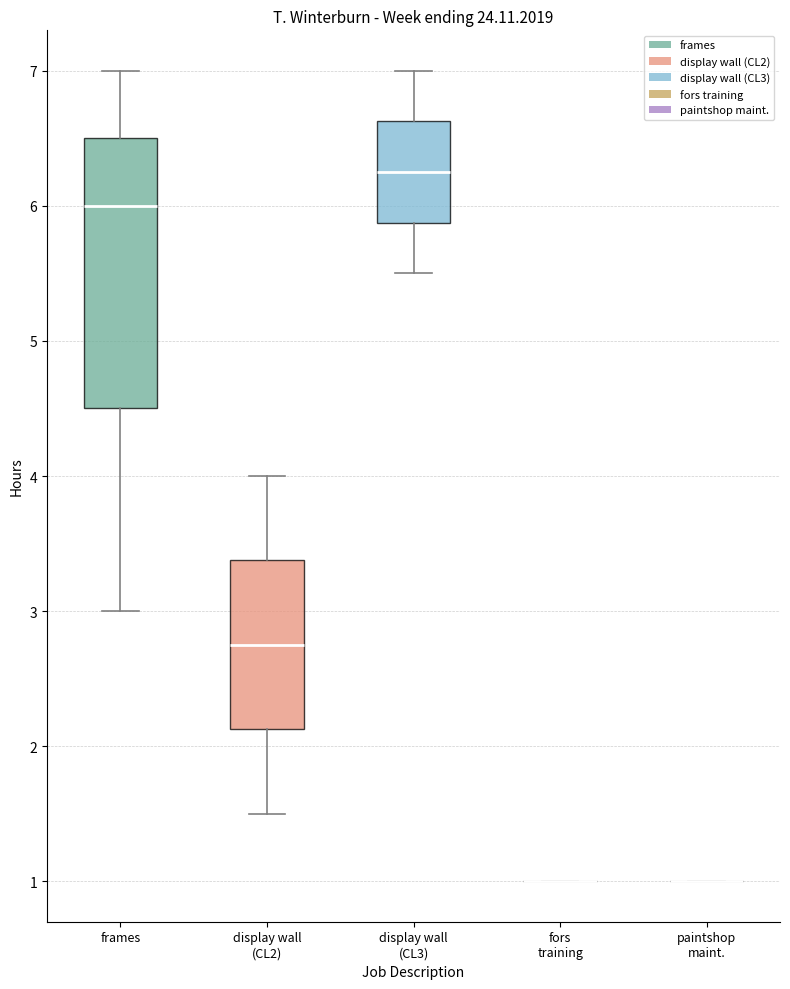

Comparing the boxes themselves (not the whiskers), which one is the tallest?

frames